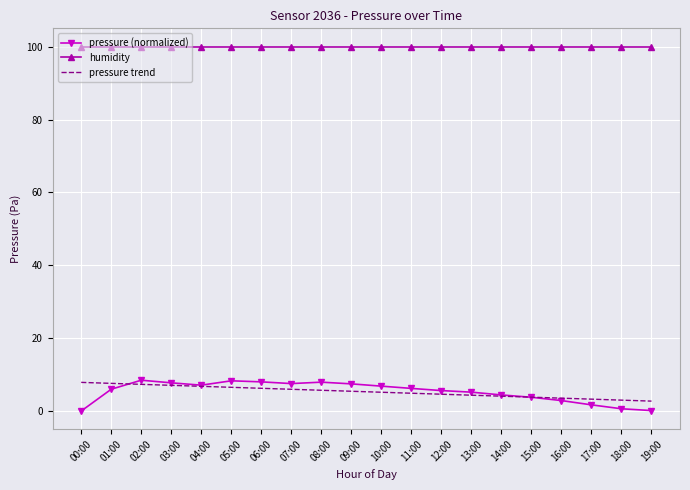

Which series has the widest spread of values?

pressure (normalized)